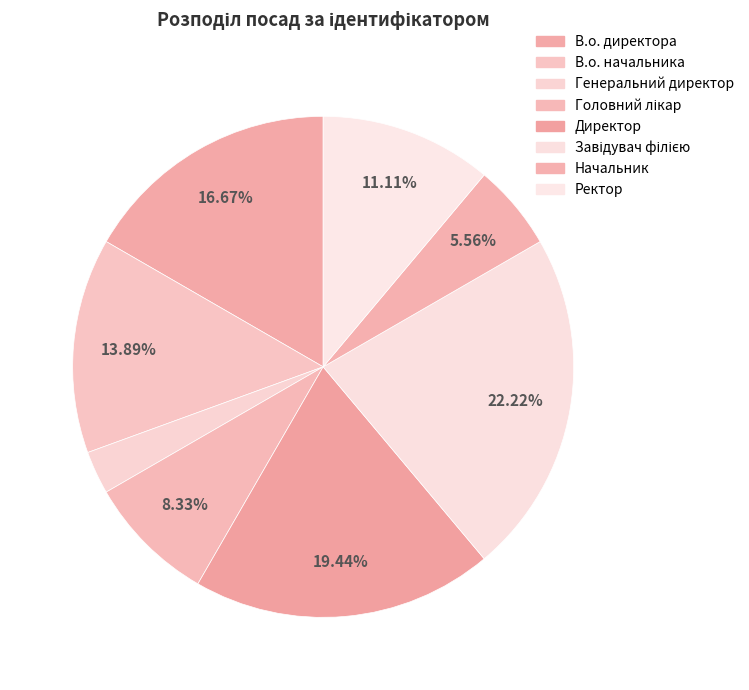

Is there any slice that represents more than half of the pie?

No